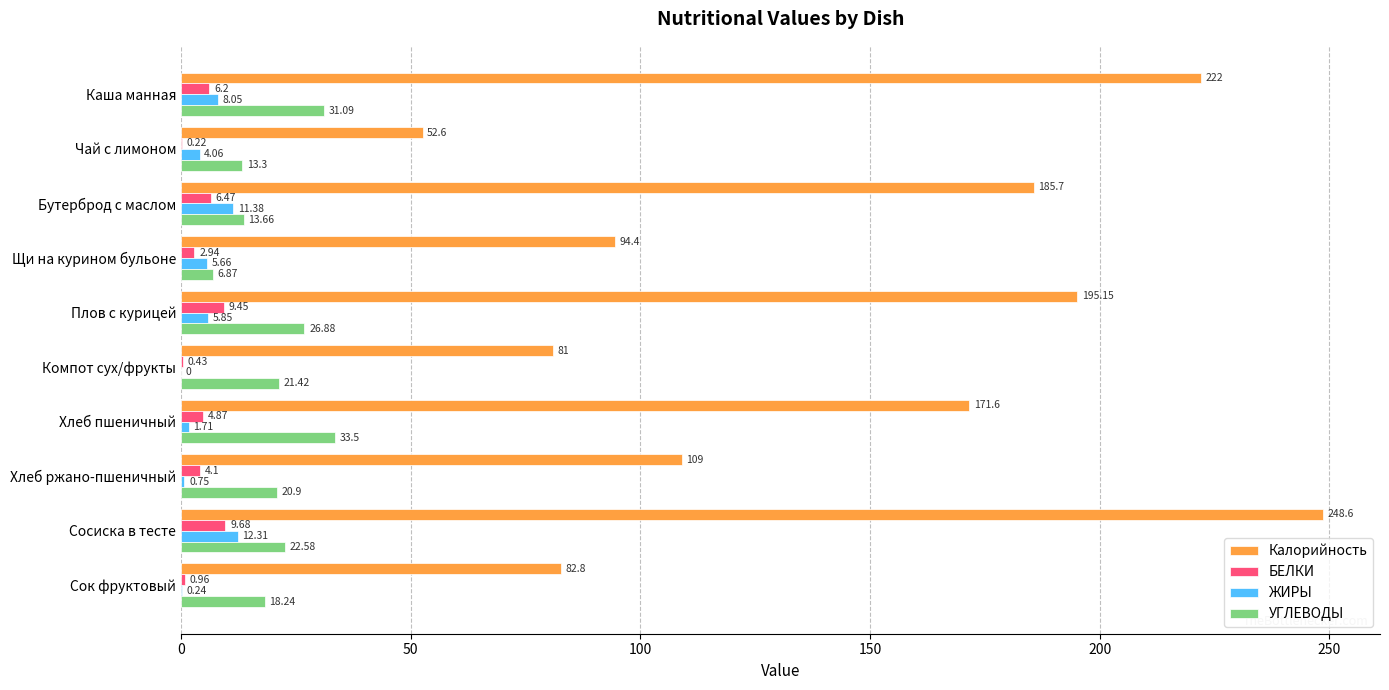

Between Чай с лимоном and Хлеб пшеничный, which series saw the biggest shift?

Калорийность